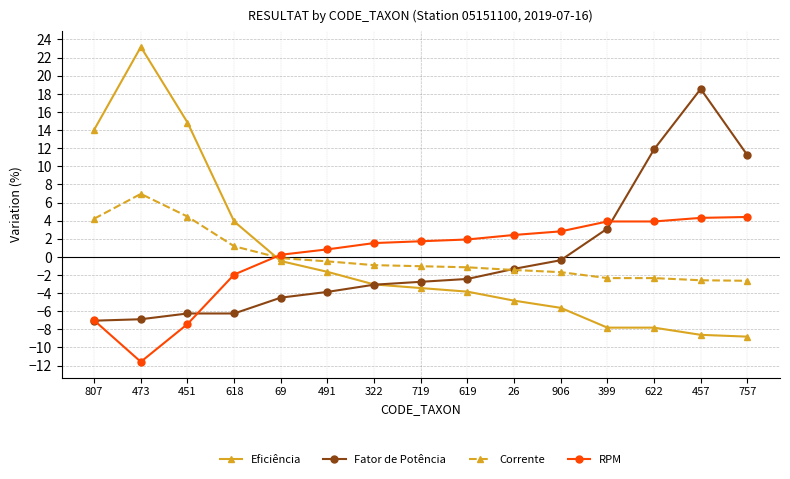

What is the highest value of the Eficiência series?

23.2